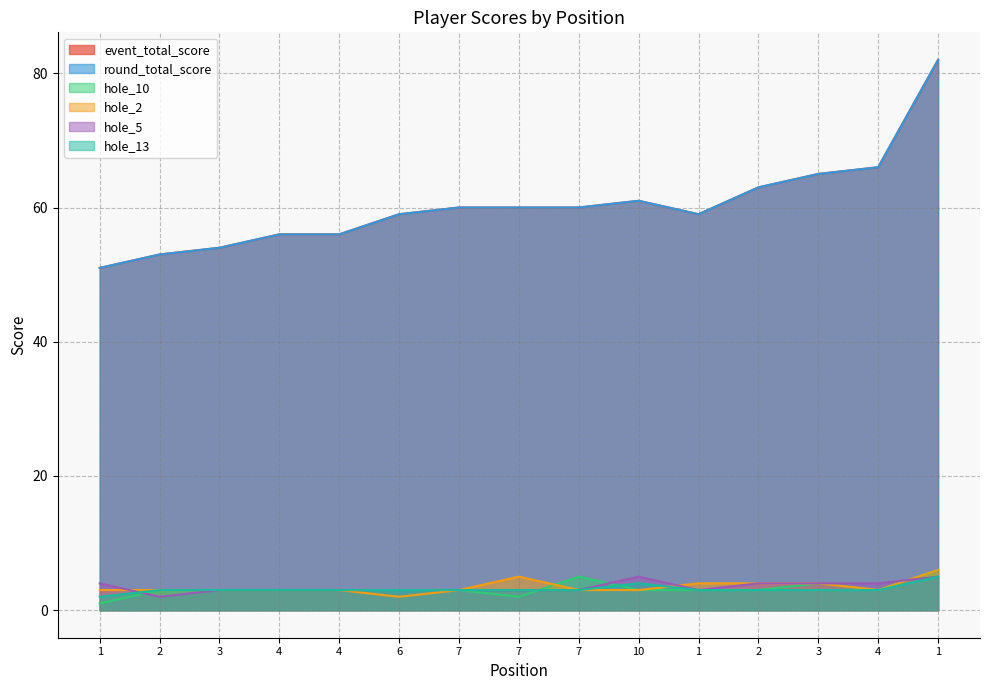

What is the total value across all series at 7?

132